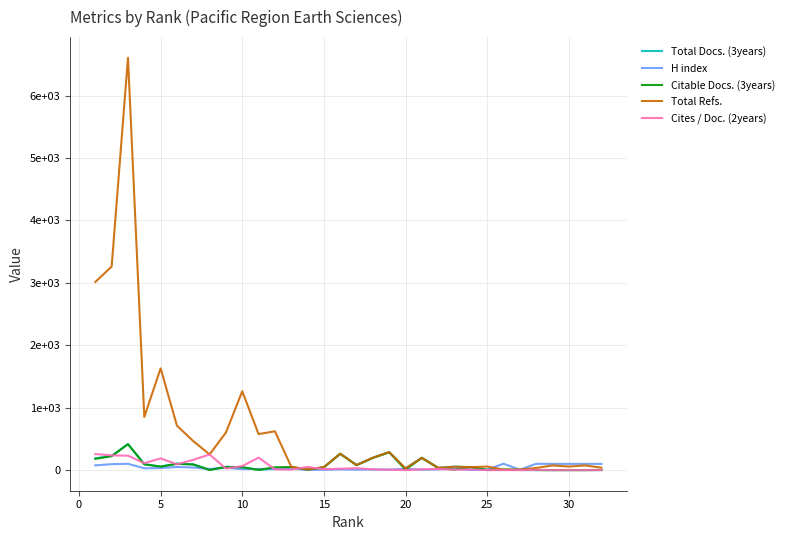

What are all the series names shown in the legend?

Total Docs. (3years), H index, Citable Docs. (3years), Total Refs., Cites / Doc. (2years)